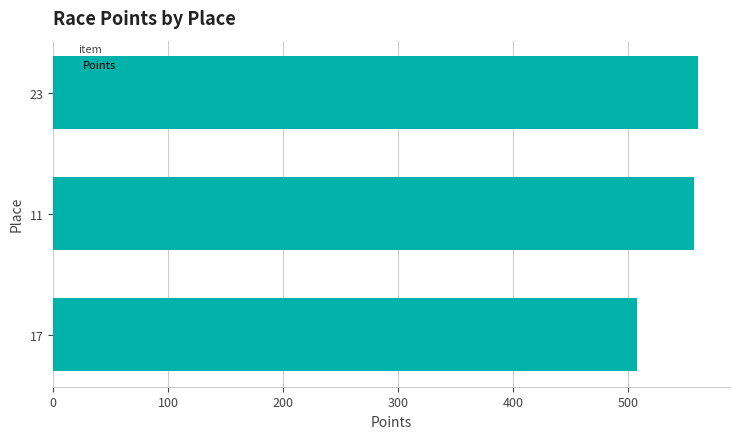

Reading bottom to top, extract all data points from this chart.

507.1	557.4	560.3